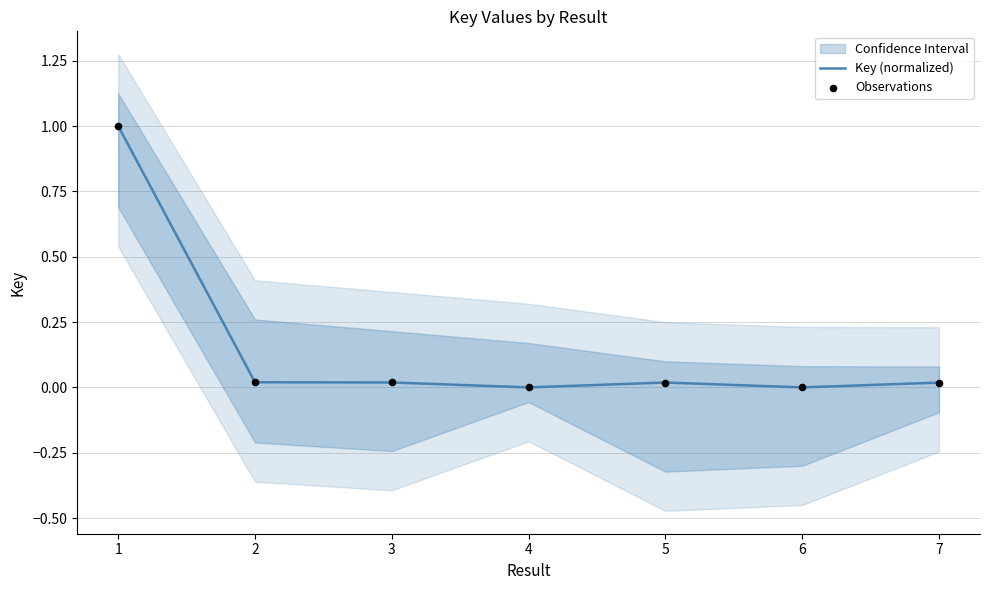

Which series contains the highest Y value?

Key (normalized)